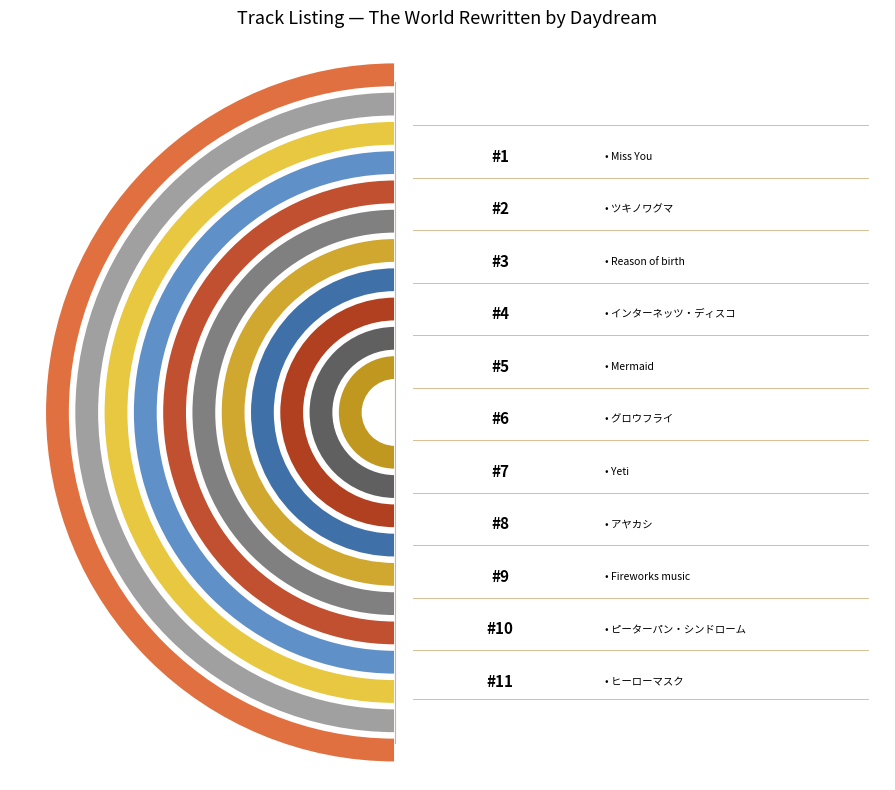

Is it true that グロウフライ is 16% of the pie?

False